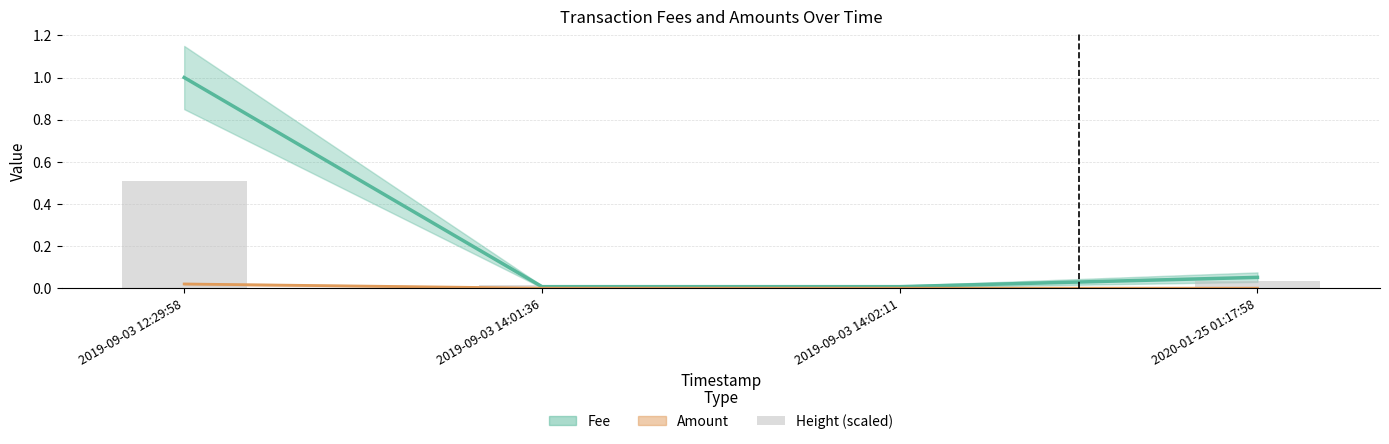

Reading left to right, list all the values displayed in this chart.

Fee: 2019-09-03 12:29:58=1.0	2019-09-03 14:01:36=0.0	2019-09-03 14:02:11=0.0	2020-01-25 01:17:58=0.1
Amount: 2019-09-03 12:29:58=0.0	2019-09-03 14:01:36=0.0	2019-09-03 14:02:11=0.0	2020-01-25 01:17:58=0.0
Height (scaled): 2019-09-03 12:29:58=0.5	2019-09-03 14:01:36=0.0	2019-09-03 14:02:11=0.0	2020-01-25 01:17:58=0.0